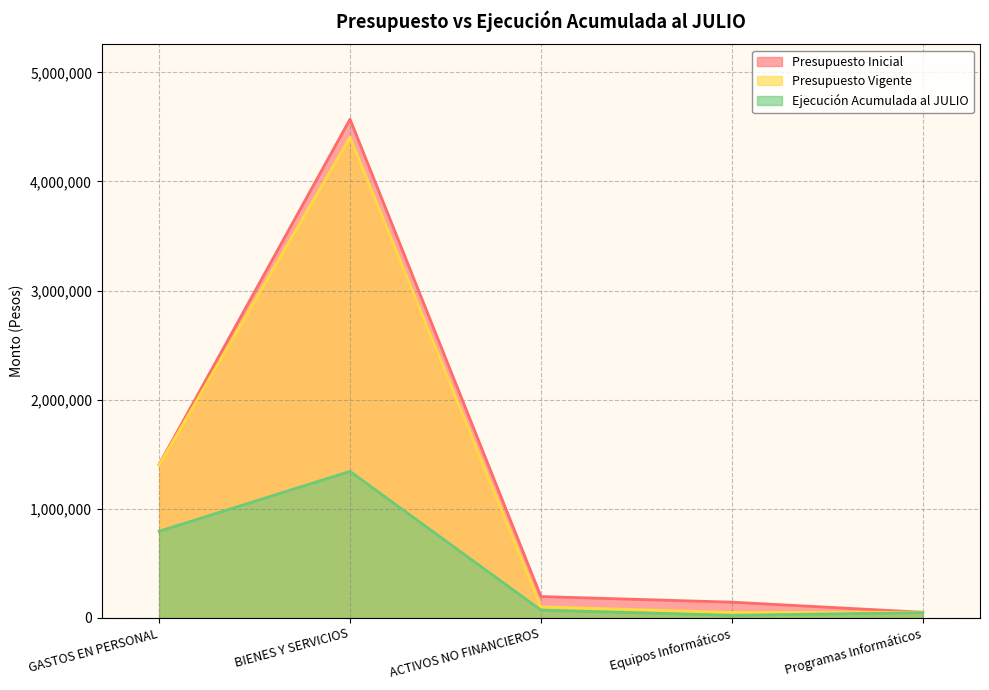

Reading right to left, transcribe all the data shown in this chart.

Presupuesto Inicial: 51491	143981	195472	4570941	1405405
Presupuesto Vigente: 51491	49566	101057	4405705	1399725
Ejecución Acumulada al JULIO: 48040	22982	71022	1342830	793496